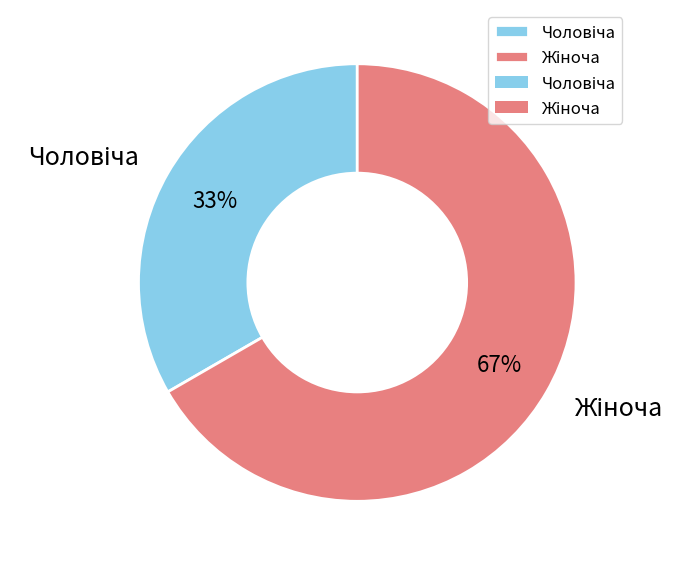

Does any single category account for the majority?

Yes